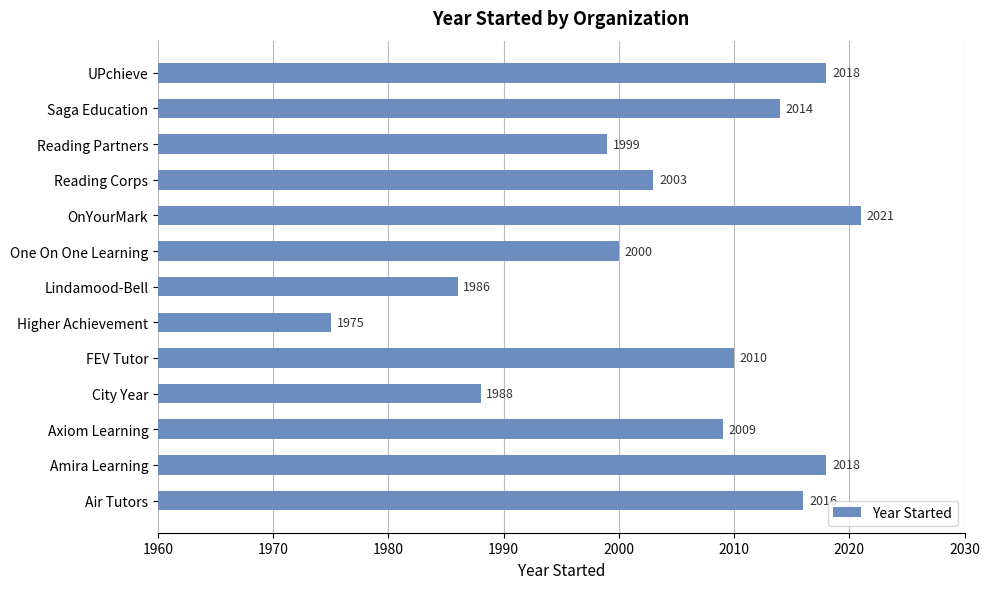

At which category does the chart reach its minimum across all series?

Higher Achievement